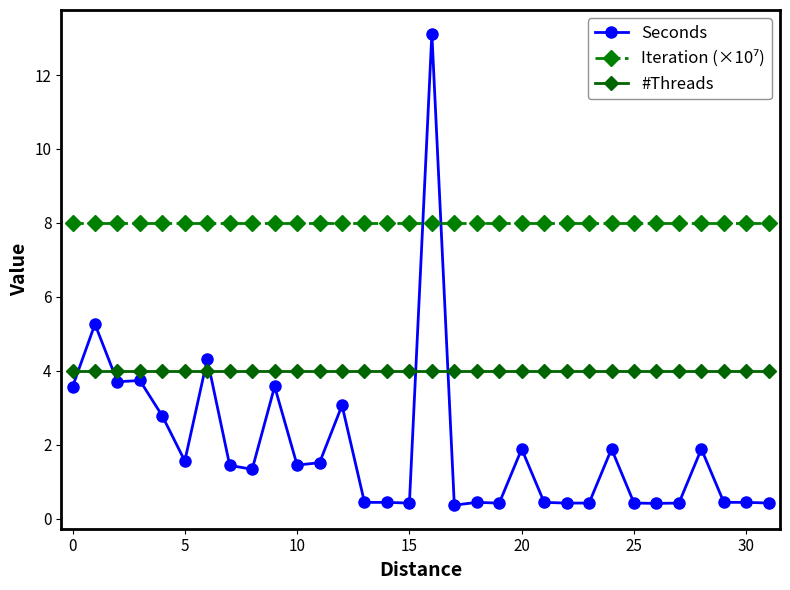

What is the minimum value shown in the chart?

0.4